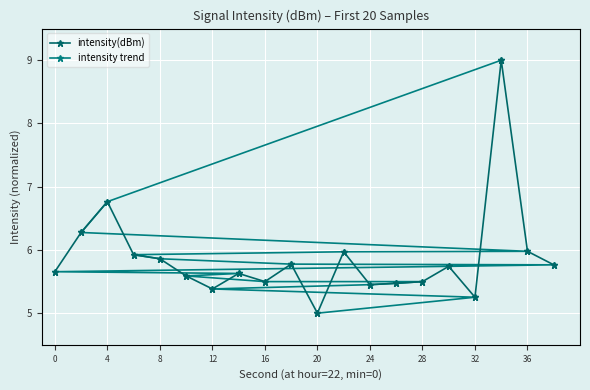

True or false: intensity trend and intensity(dBm) cross at least once.

True